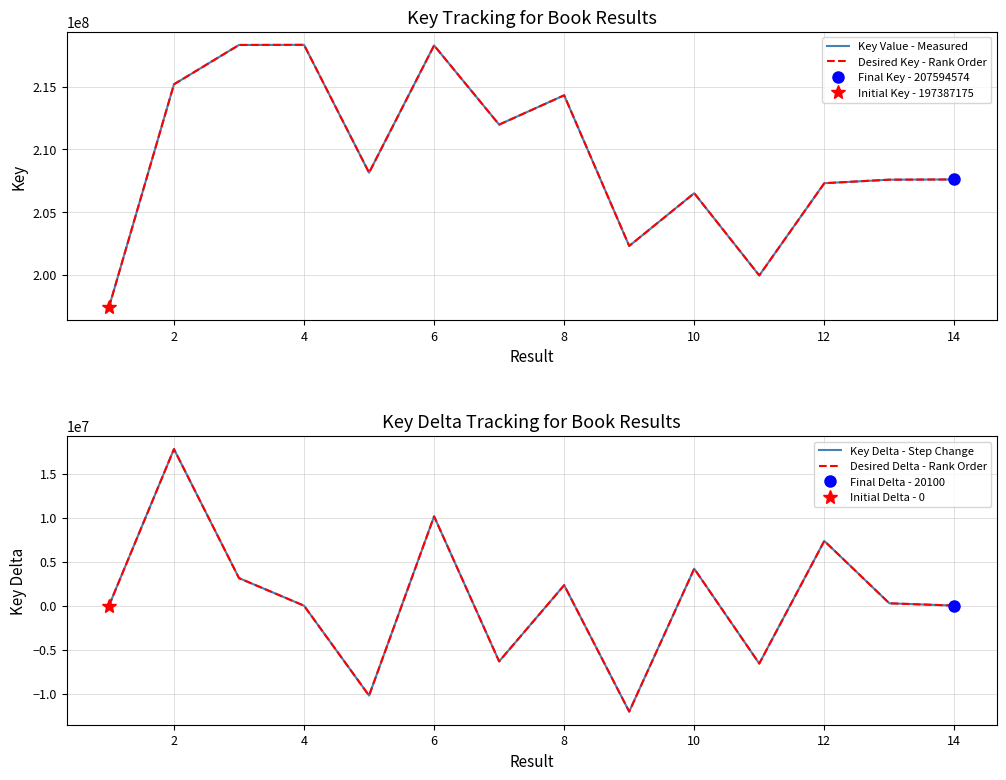

Which series has the largest total across all categories?

Key Value - Measured